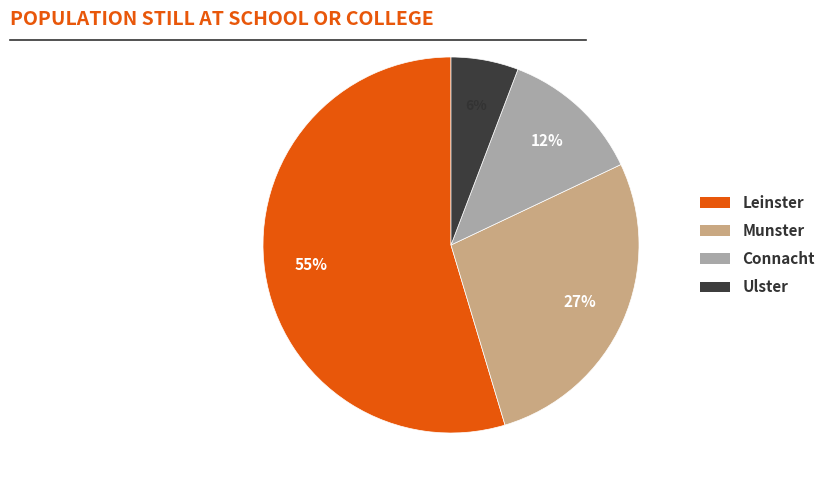

Count the number of slices in the pie.

4